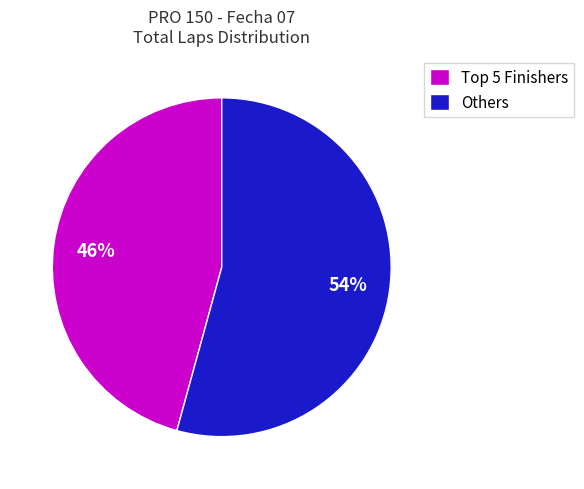

Is there any slice that represents more than half of the pie?

Yes